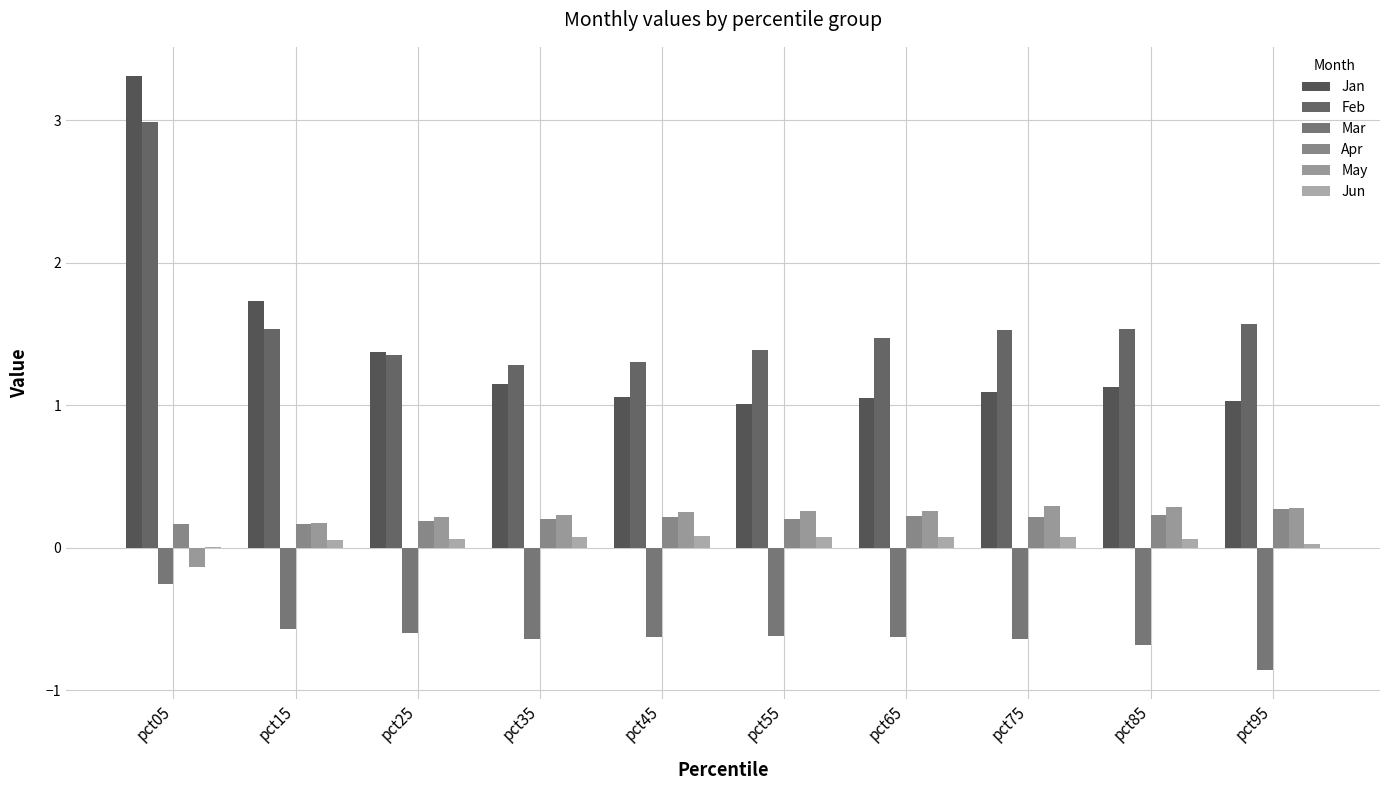

What is the highest value of the Jan series?

3.3